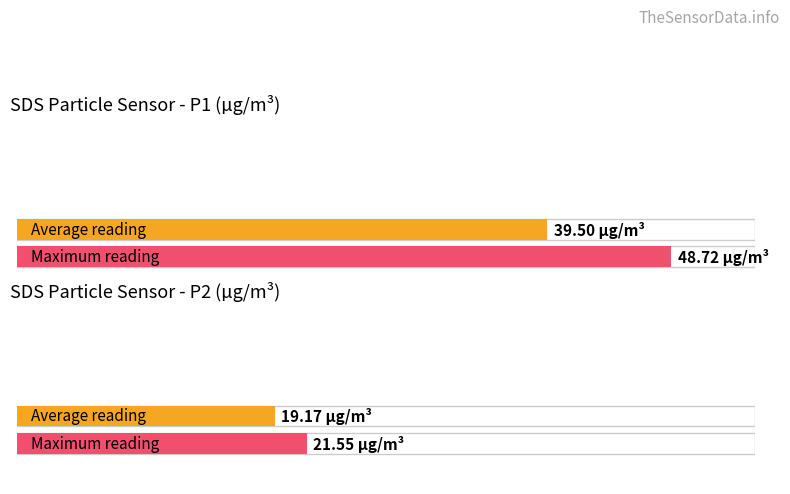

What is the difference between the highest and lowest values at -39?

9.2